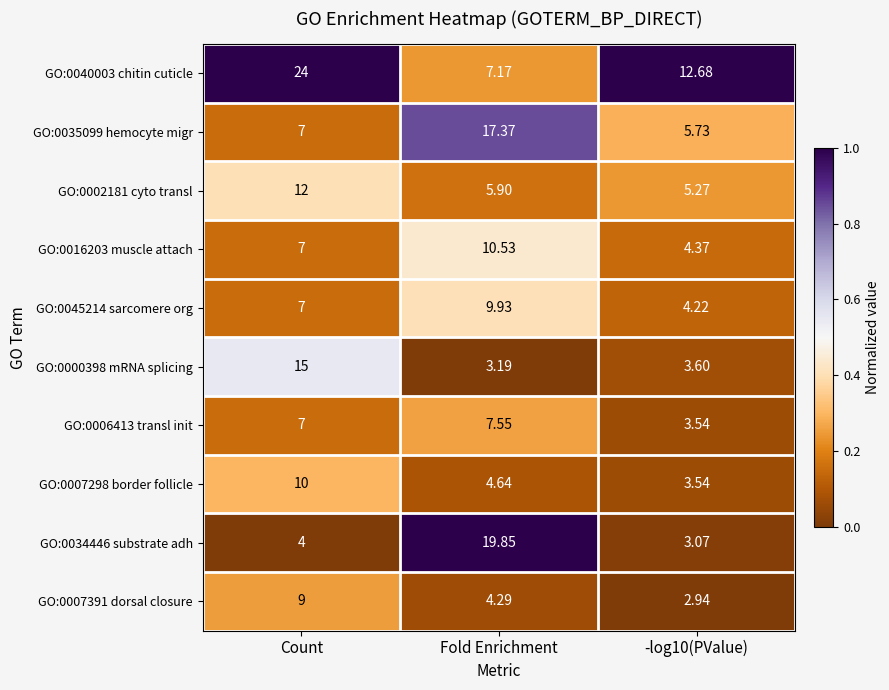

At which category is the sum across all series the highest?

Count